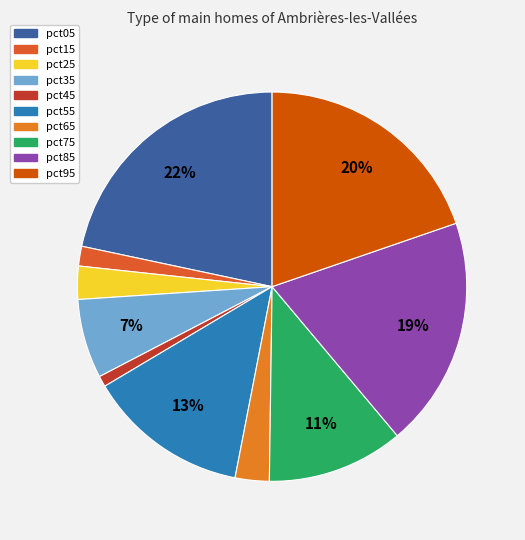

To the nearest percent, what is the average slice percentage?

10%